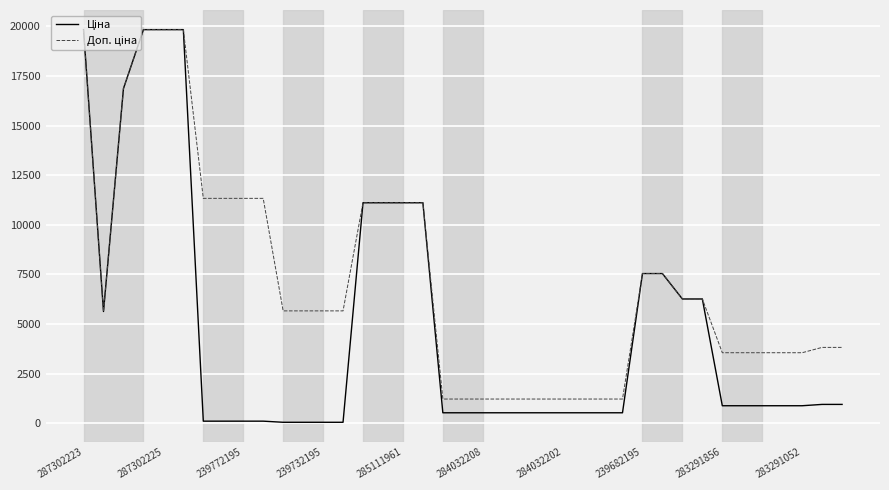

What is the greatest value displayed?

19831.1